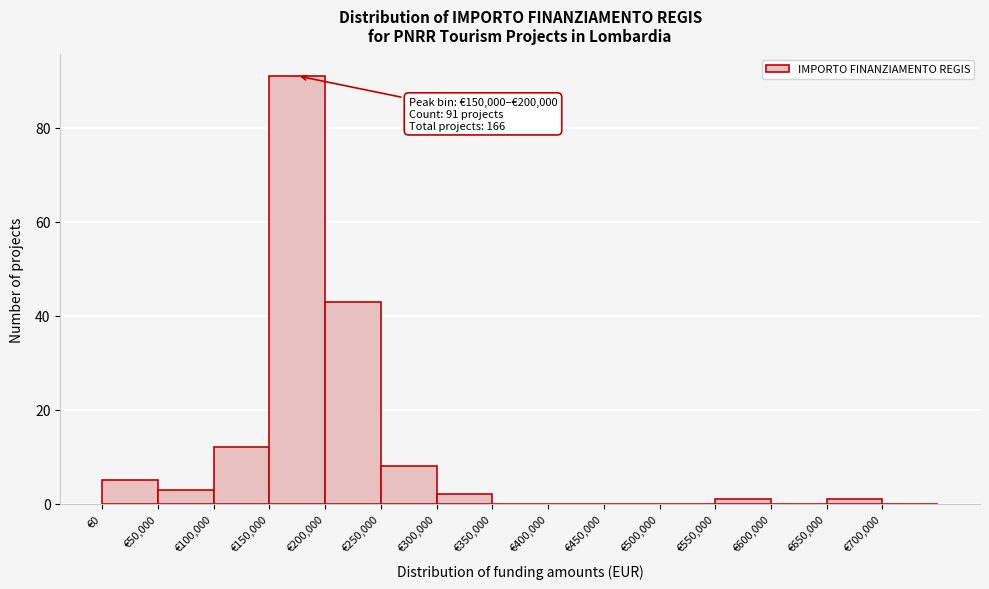

Over which range of the x-axis is the bar tallest?

150000 to 200000